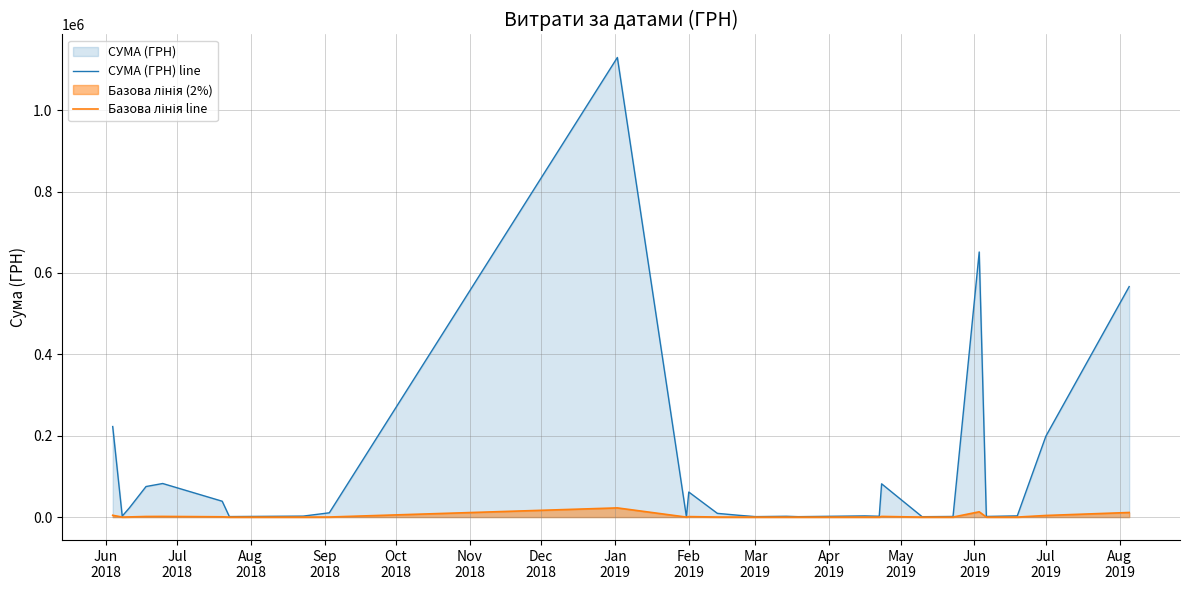

Which series has the largest total across all categories?

СУМА (ГРН) line